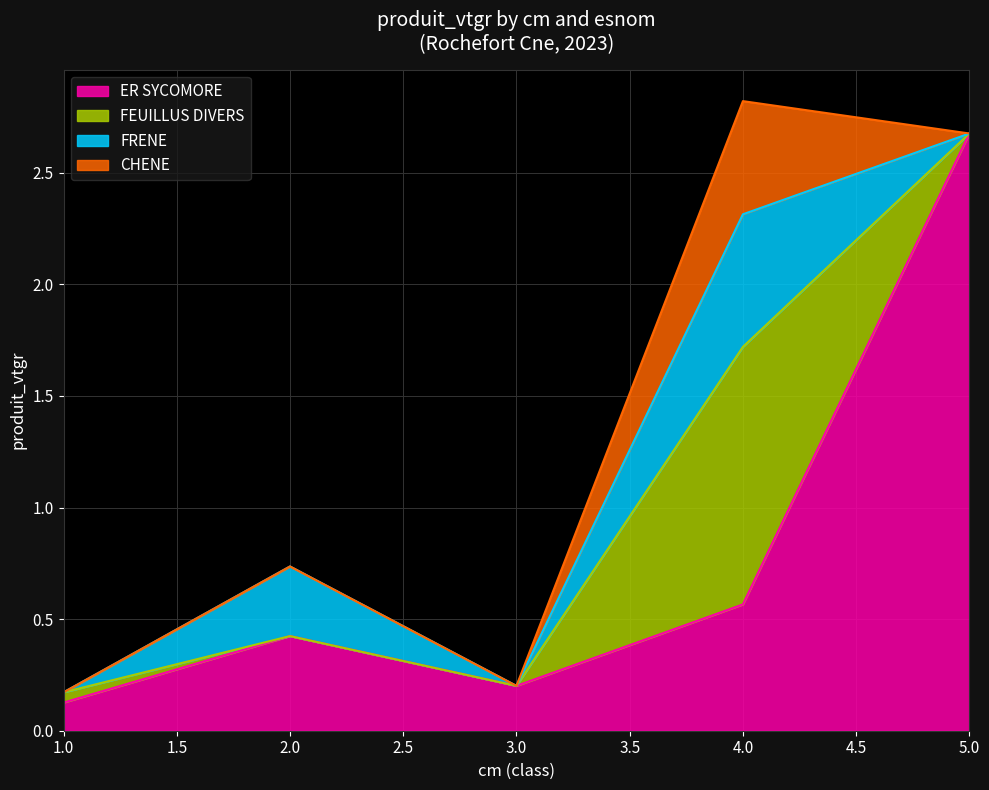

Which series has the largest total across all categories?

ER SYCOMORE